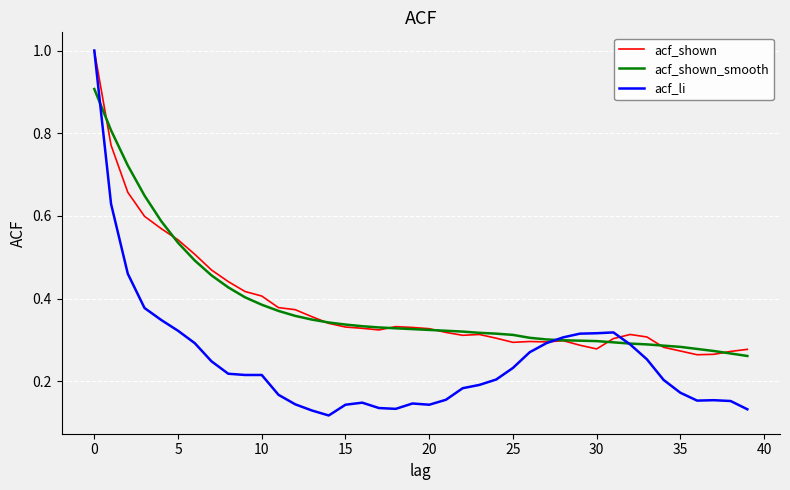

What is the maximum value for acf_li?

1.0